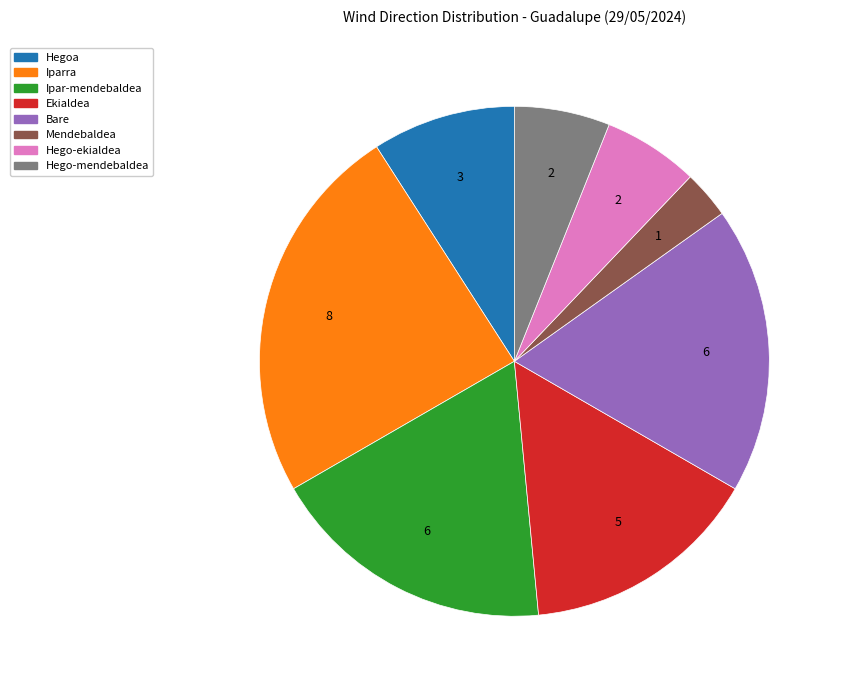

Count the number of slices in the pie.

8